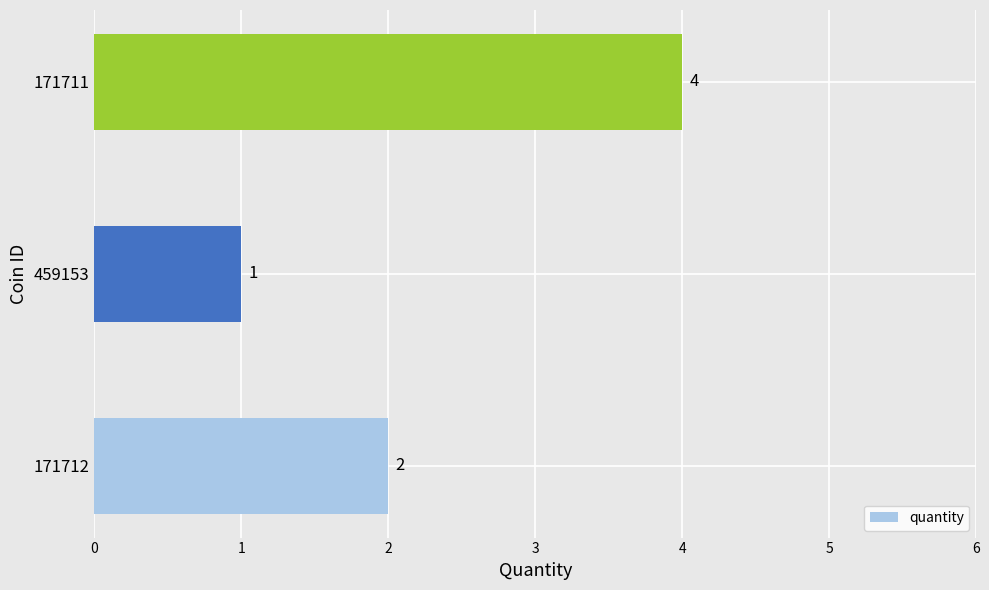

What is the sum of the values at 171712 and 171711?

6